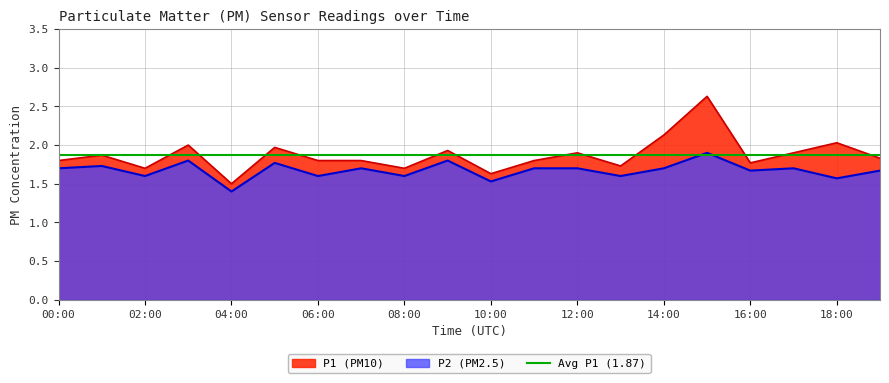

True or false: P1 and P2 intersect in this chart.

False